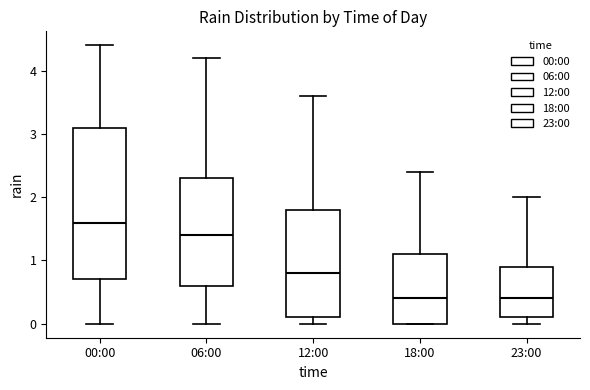

Where is the upper edge of the box for 00:00 on the y-axis? The values are not printed on the chart, so give them approximately, as read against the axis.

3.1